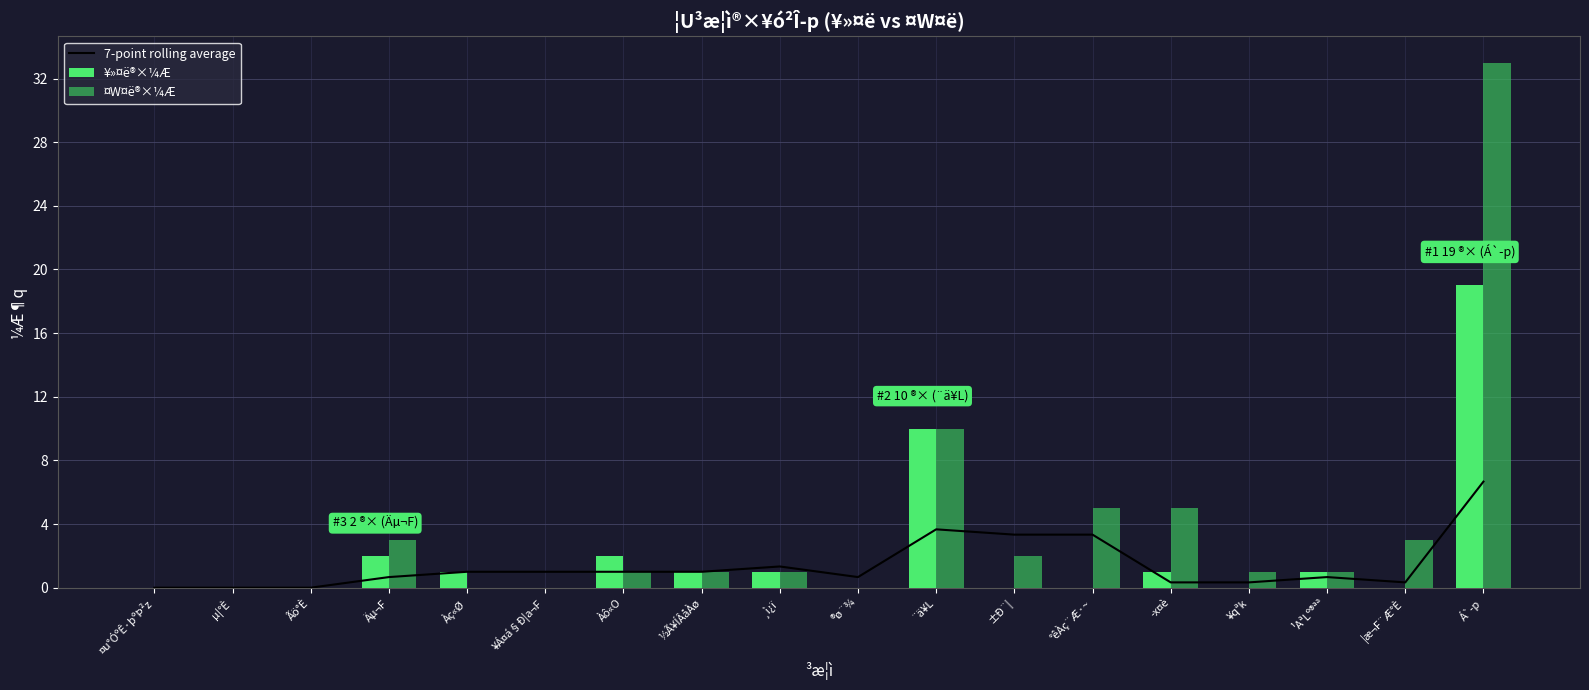

What is the maximum value for 7-point rolling average?

6.7